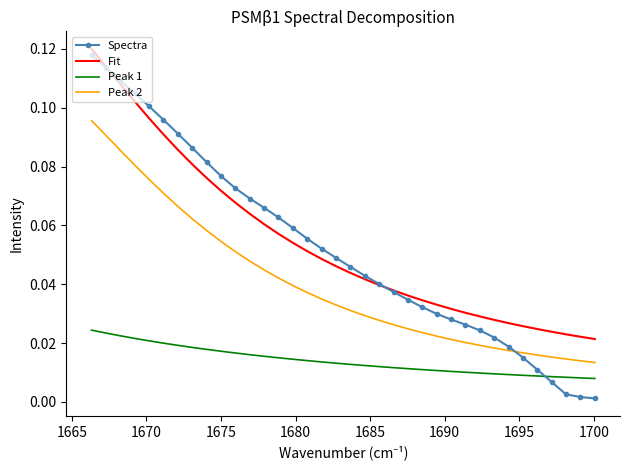

Which series has the widest spread of values?

Spectra